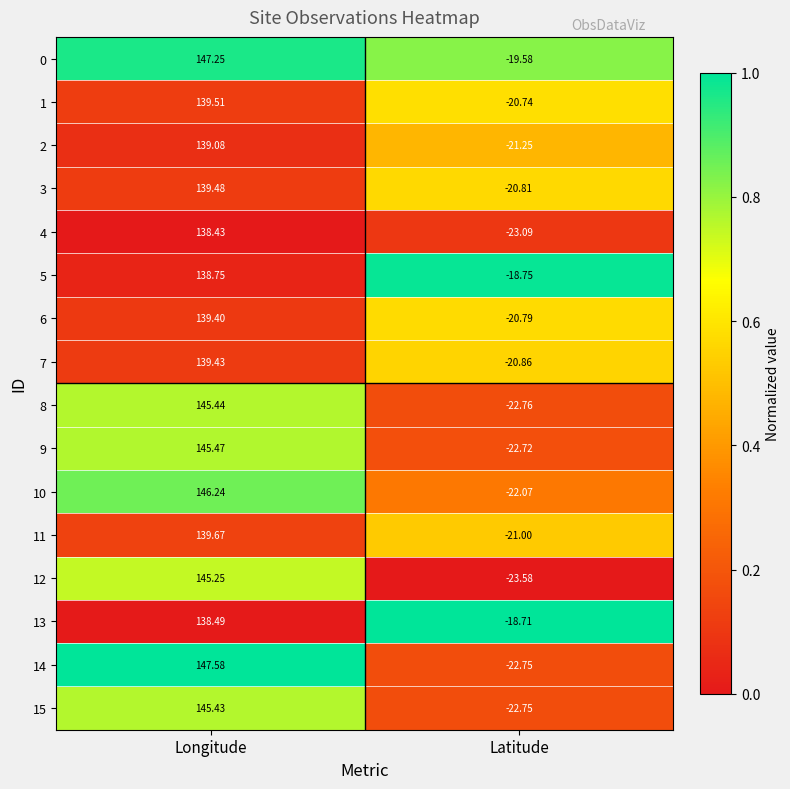

Which series changed the most between Longitude and Latitude?

14